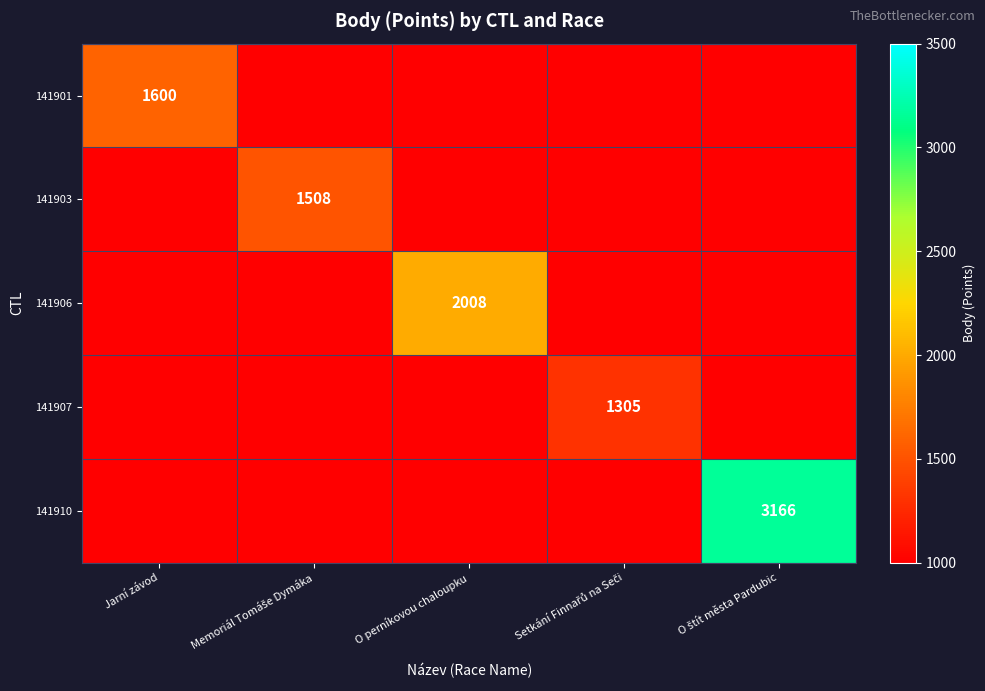

True or false: 141906 has a value of 2008 at O perníkovou chaloupku.

True